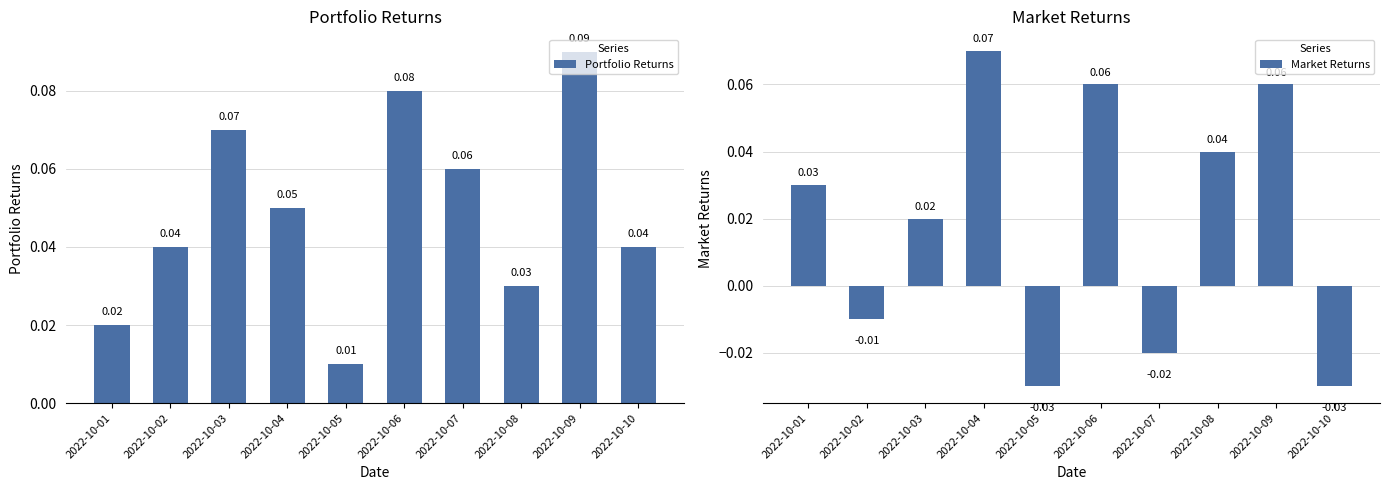

At which label is Portfolio Returns closest to 0?

2022-10-05